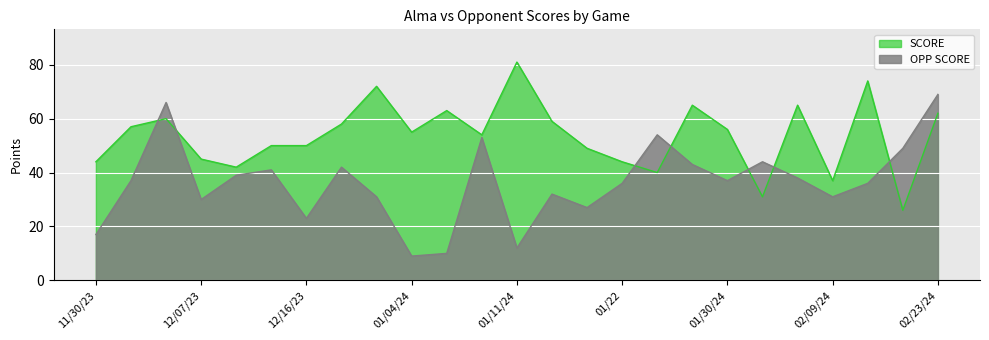

Is the value of SCORE at 11/30/23 greater than the value of OPP SCORE at 12/16/23?

Yes